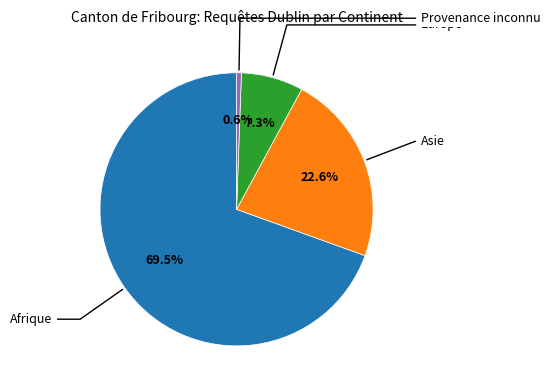

Count the number of slices in the pie.

4